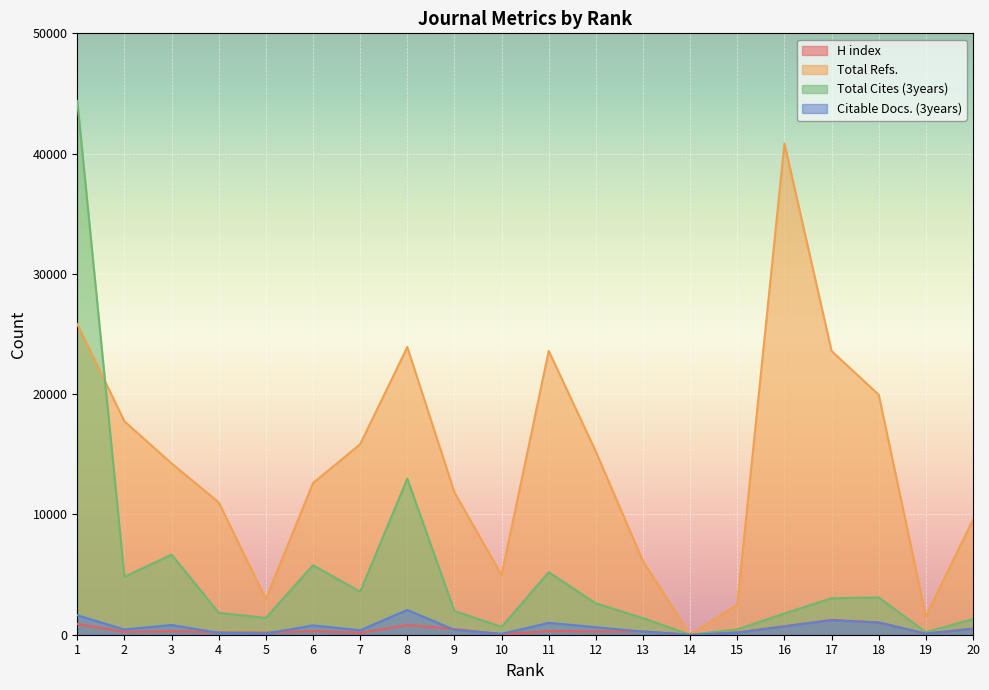

How many positive values does the Total Refs. series have?

19